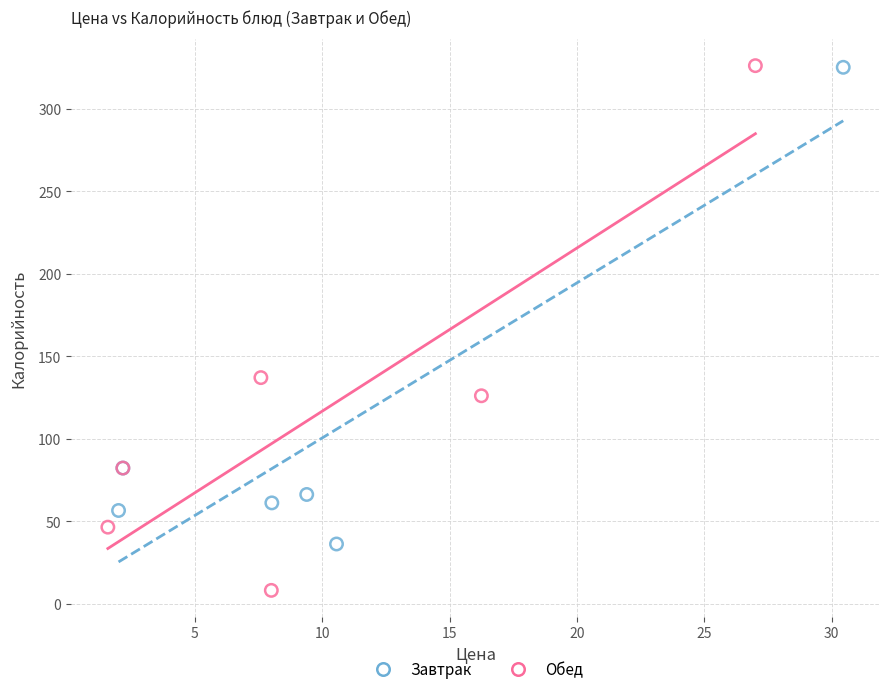

Which series contains the lowest Y value?

Обед